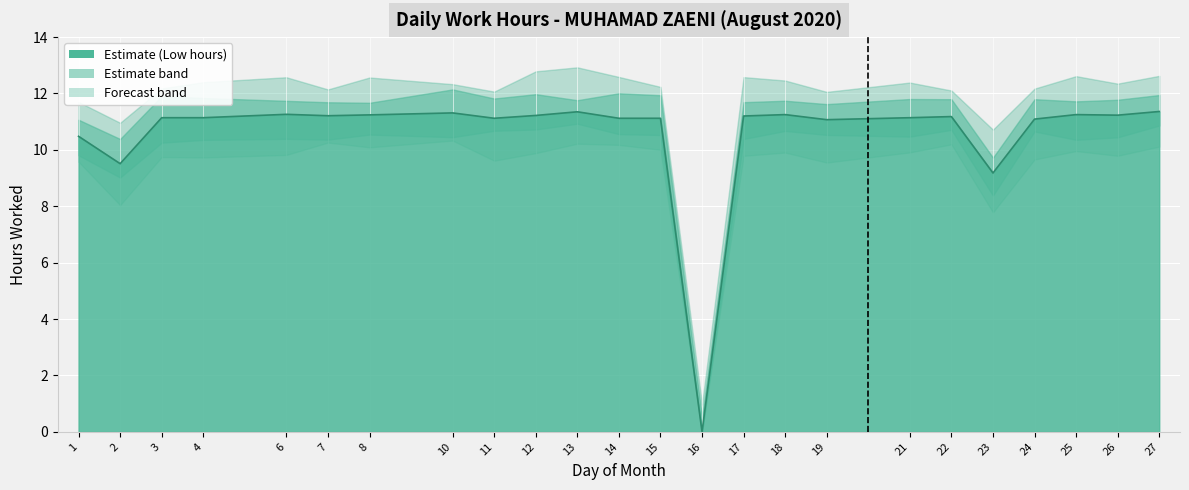

At which category does the chart reach its peak across all series?

27